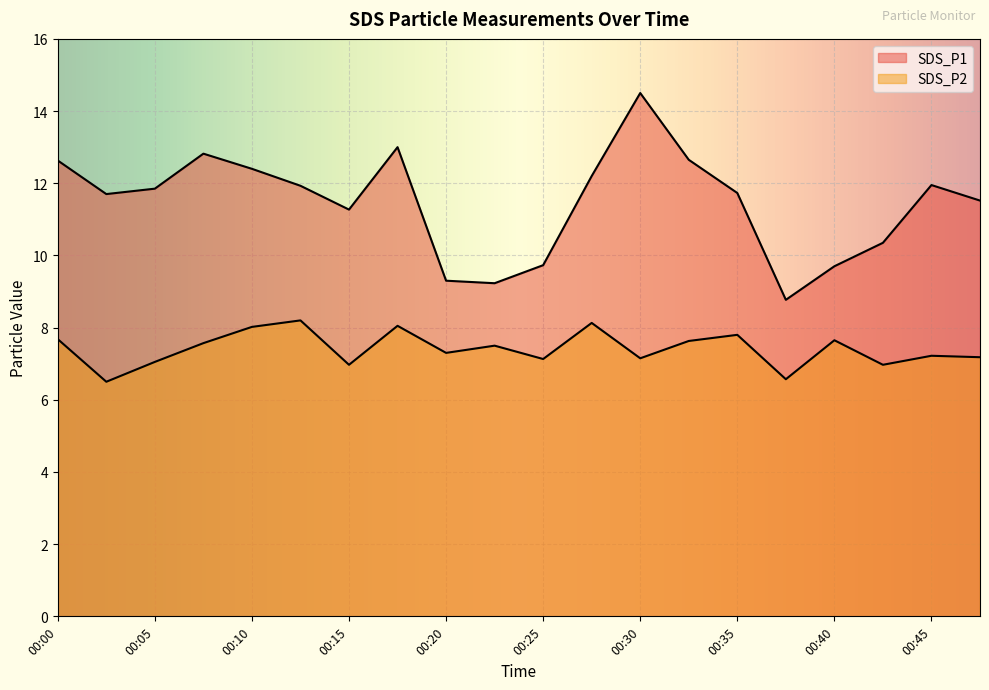

Where is SDS_P1 nearest to the value 11?

00:15